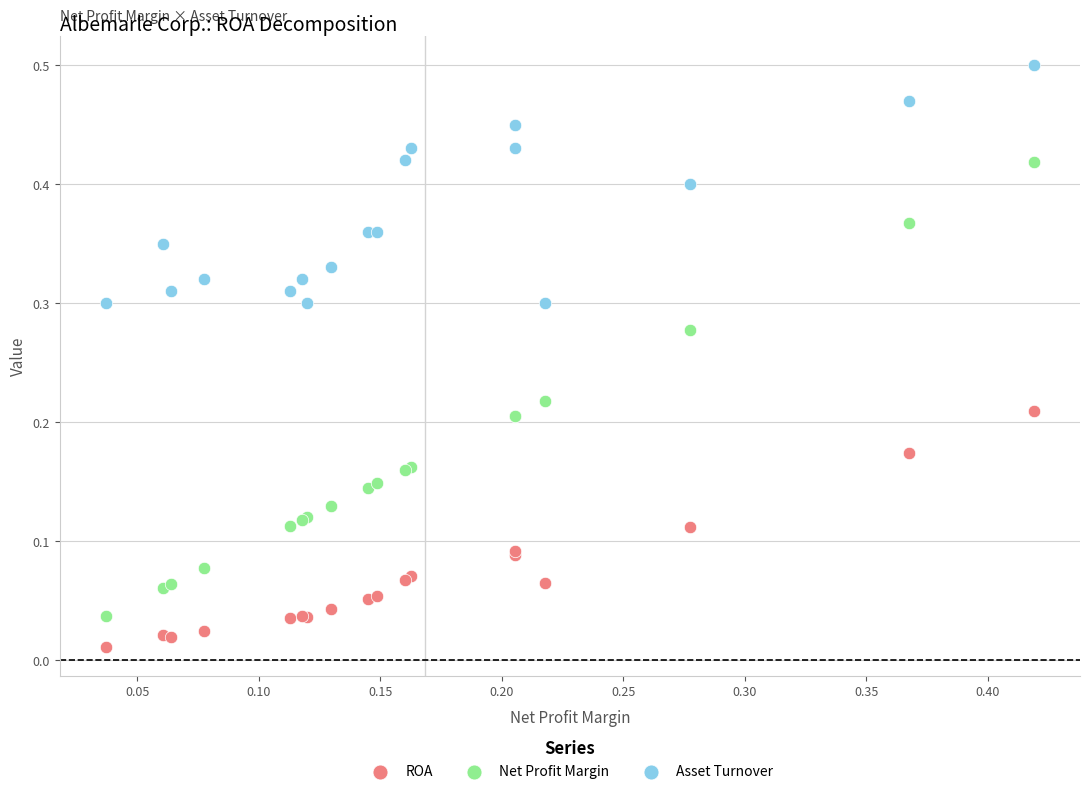

Which series has the largest Y range (max minus min)?

Net Profit Margin